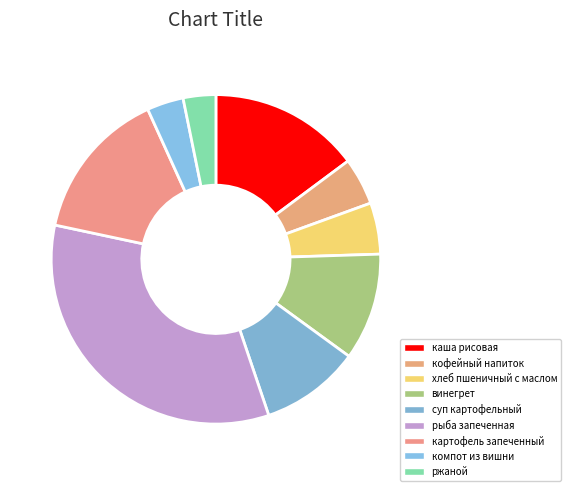

Combined, what portion of the pie is винегрет and хлеб пшеничный с маслом?

15.6%